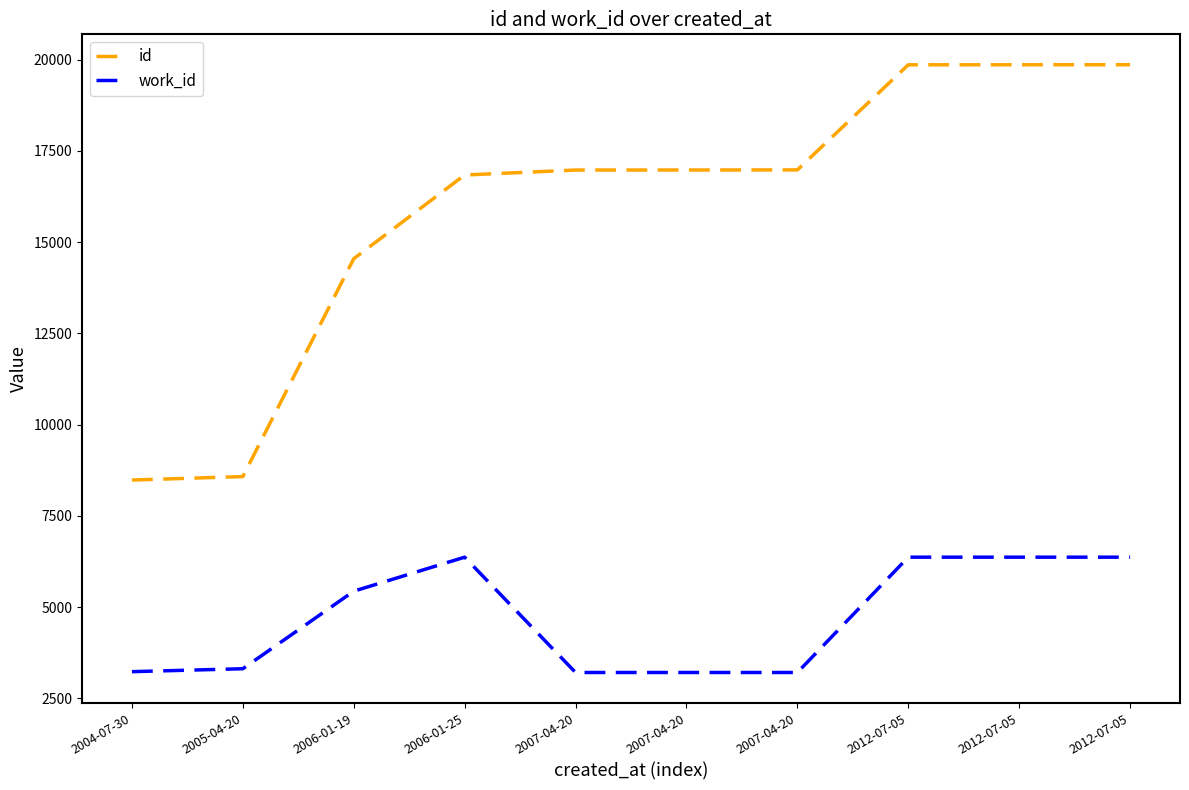

Does the chart have visible grid lines?

No